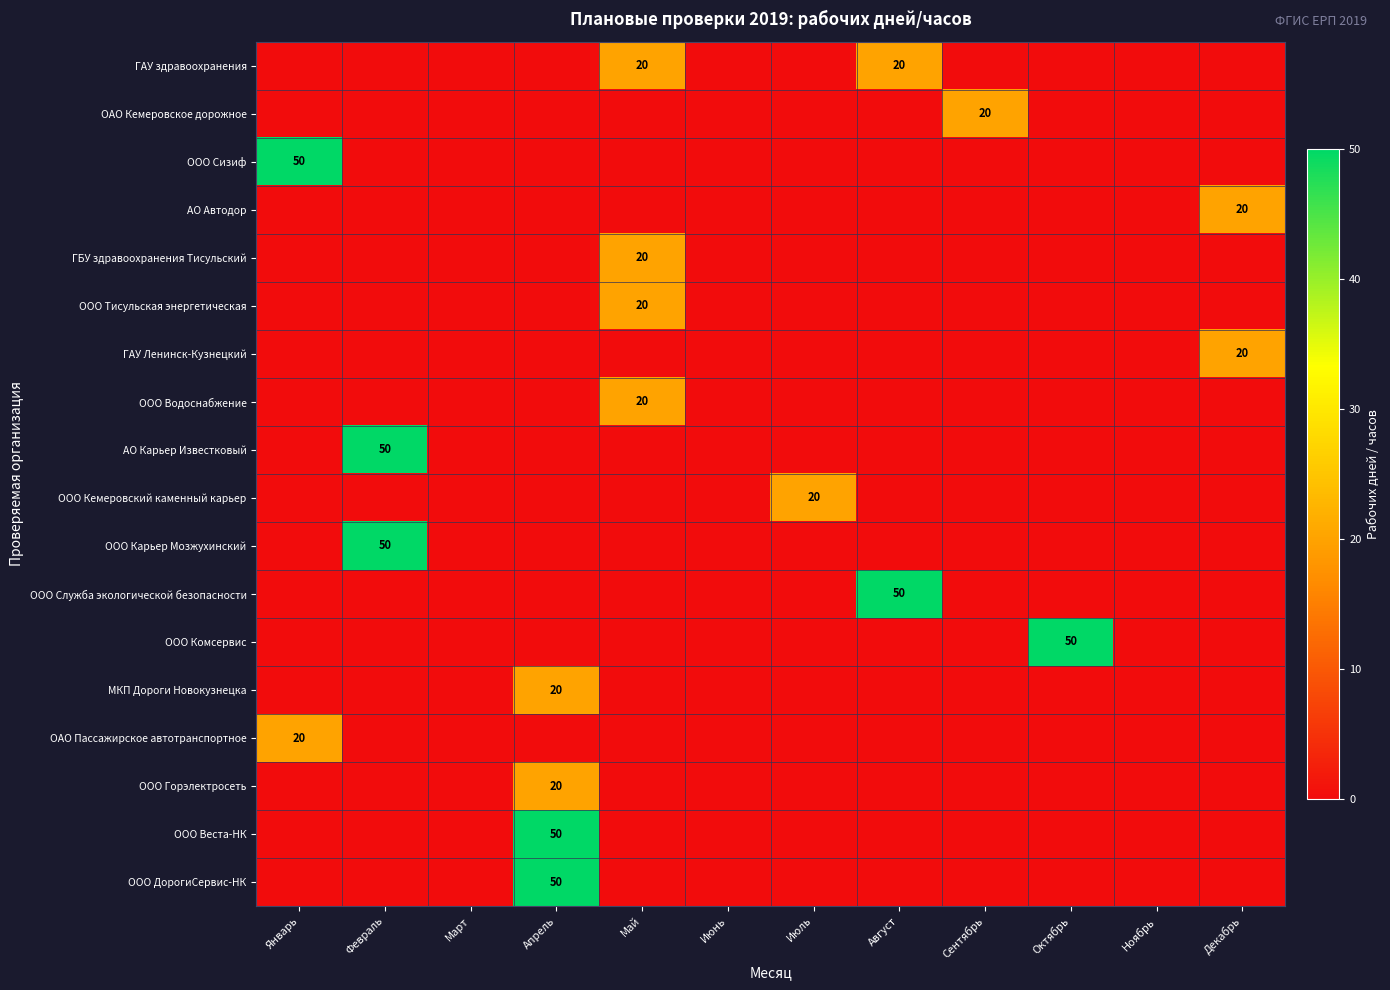

The АО Автодор series shows 20 at Декабрь. True or false?

True